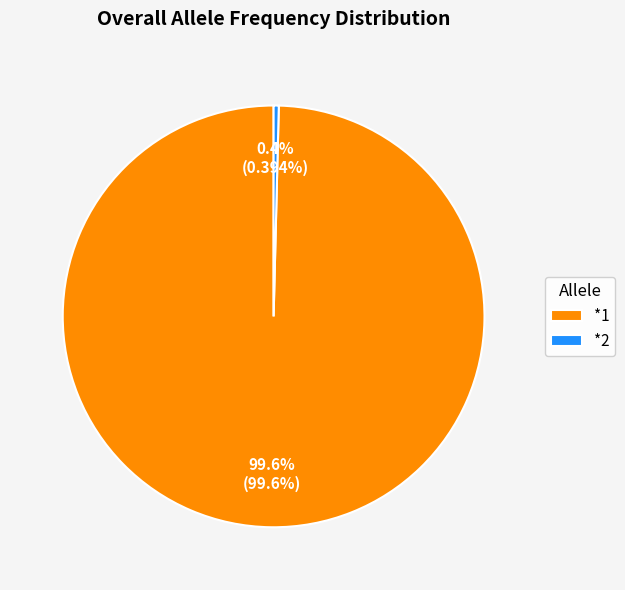

Does *1 represent more than half of the total?

Yes